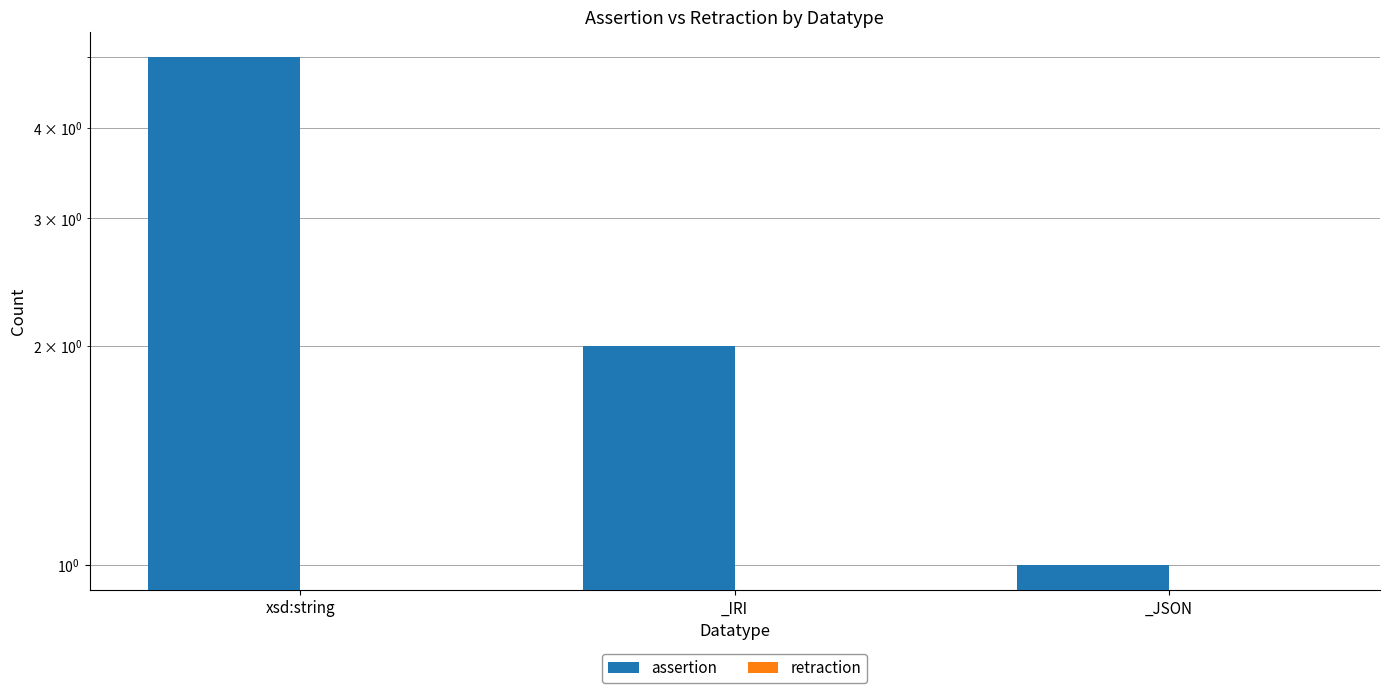

Which series has the widest spread of values?

assertion